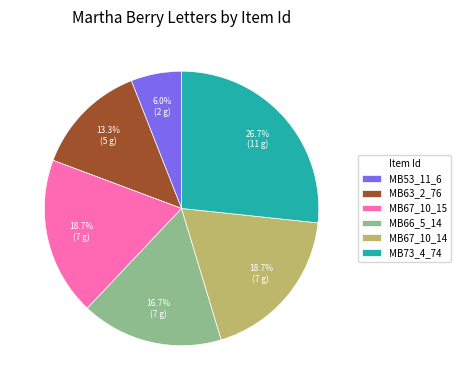

What is the total percentage of MB63_2_76 and MB53_11_6?

19.3%